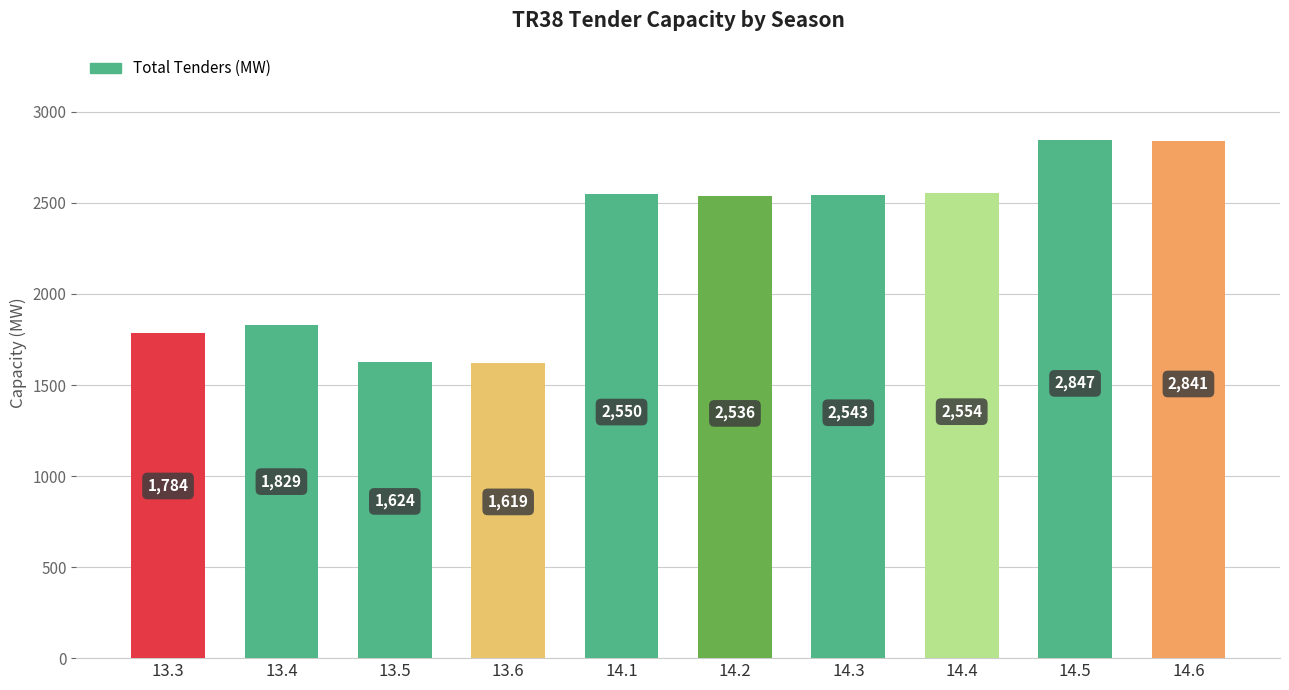

How many values are below 2543?

5